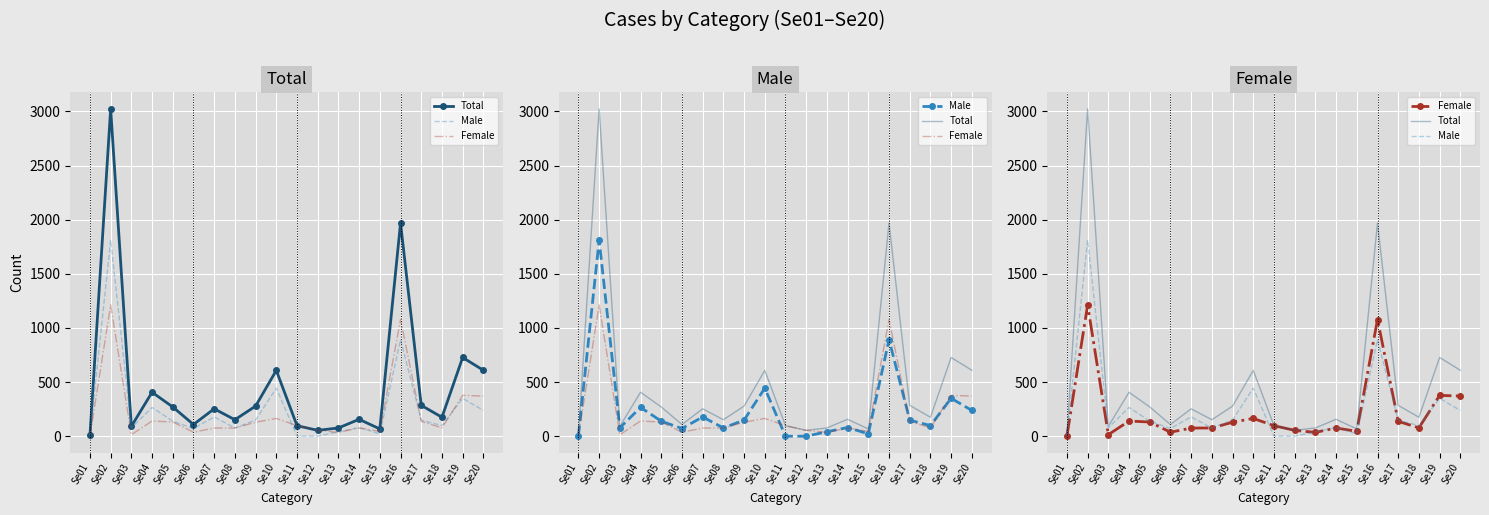

Between Se06 and Se15, which series saw the biggest shift?

Male